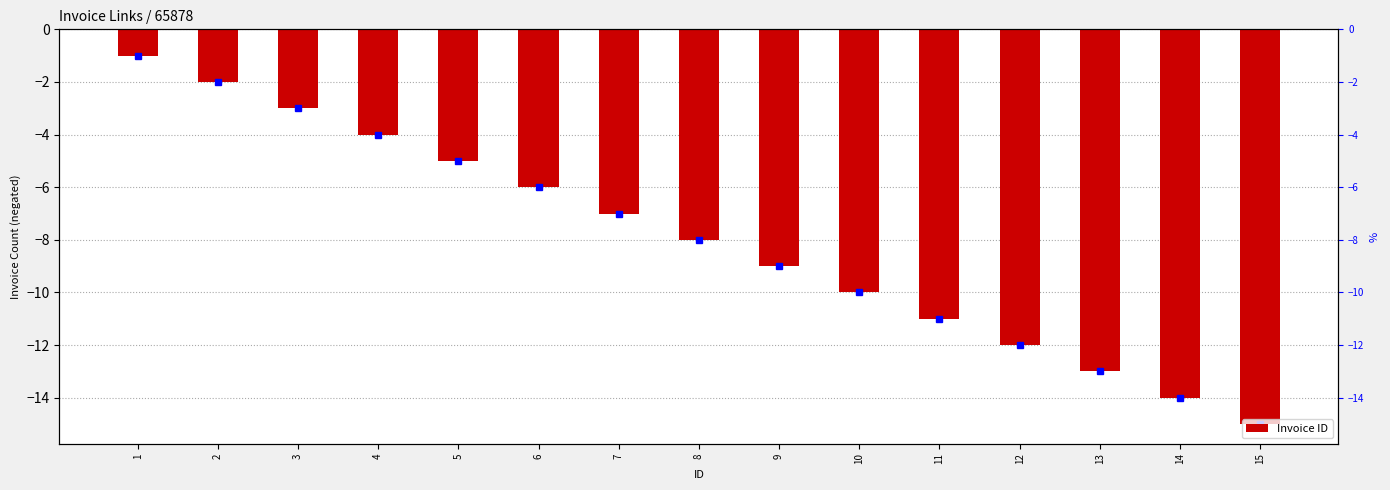

Where is the data nearest to the value -8?

8